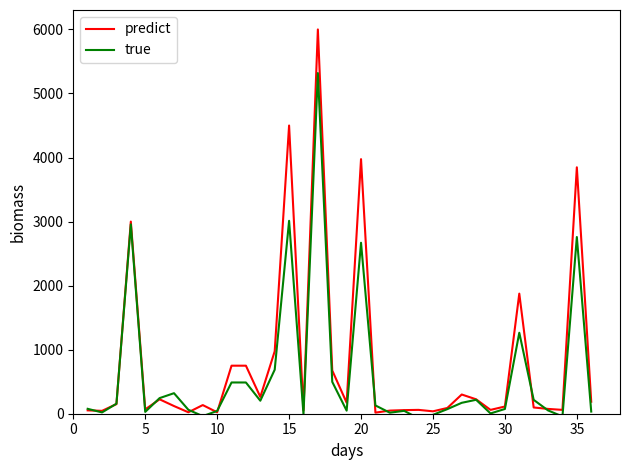

What is the highest value of the predict series?

6000.0